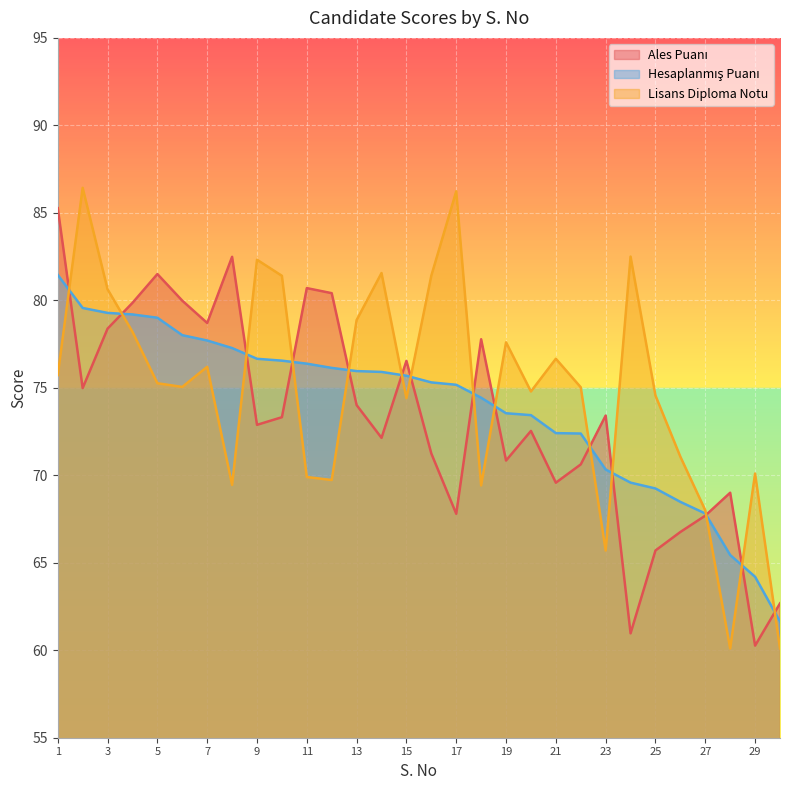

How many lines are shown in the chart?

3